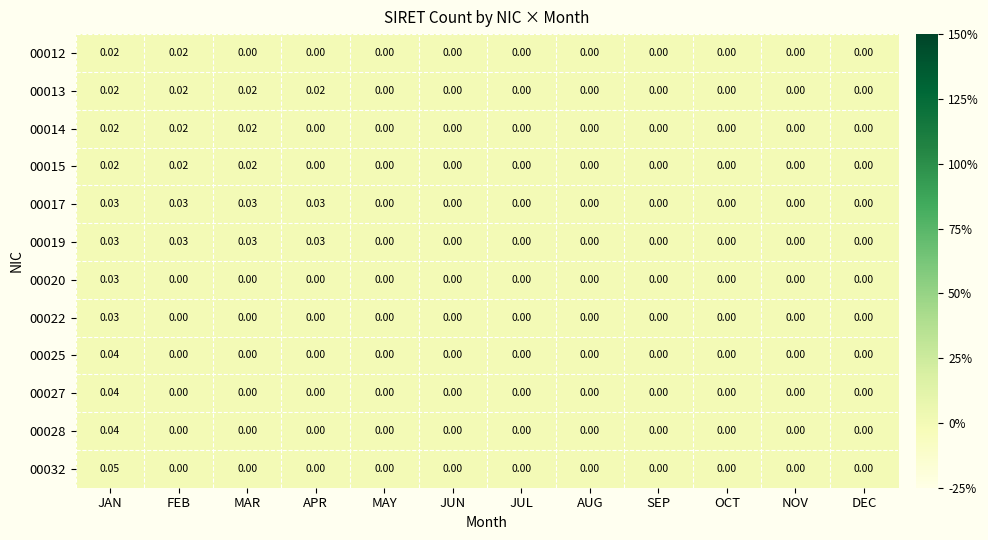

Which category has the highest value in the 00025 series?

JAN